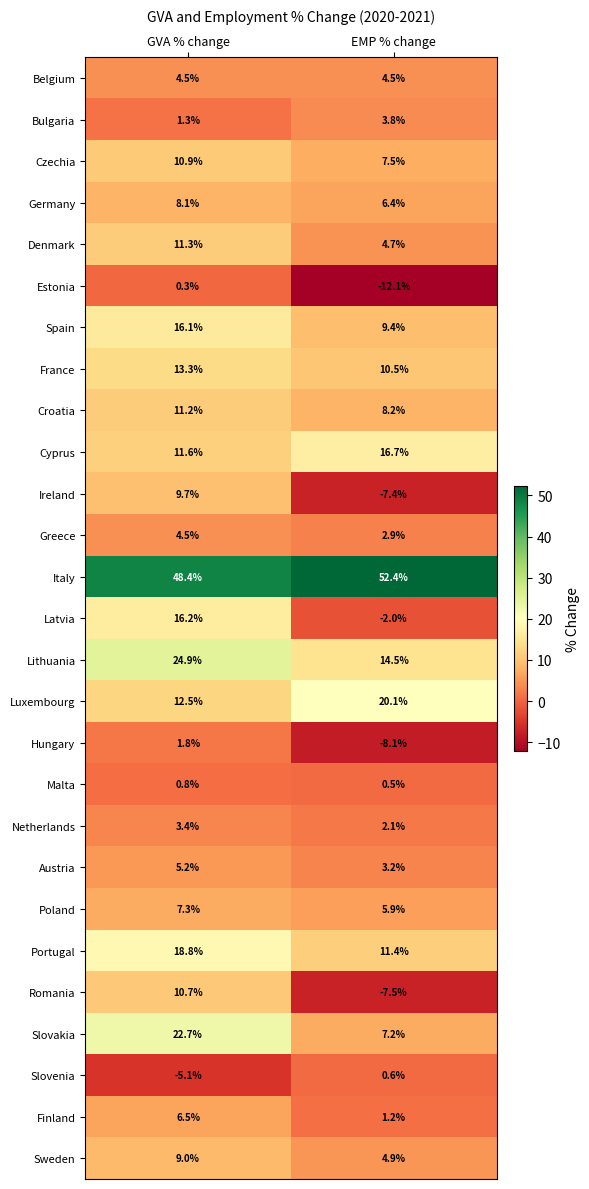

What is the total value across all series at EMP % change?

161.5